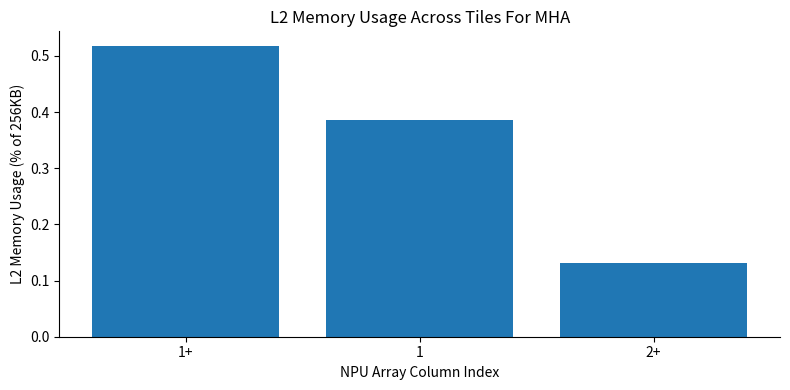

At which category does the chart reach its minimum across all series?

2+